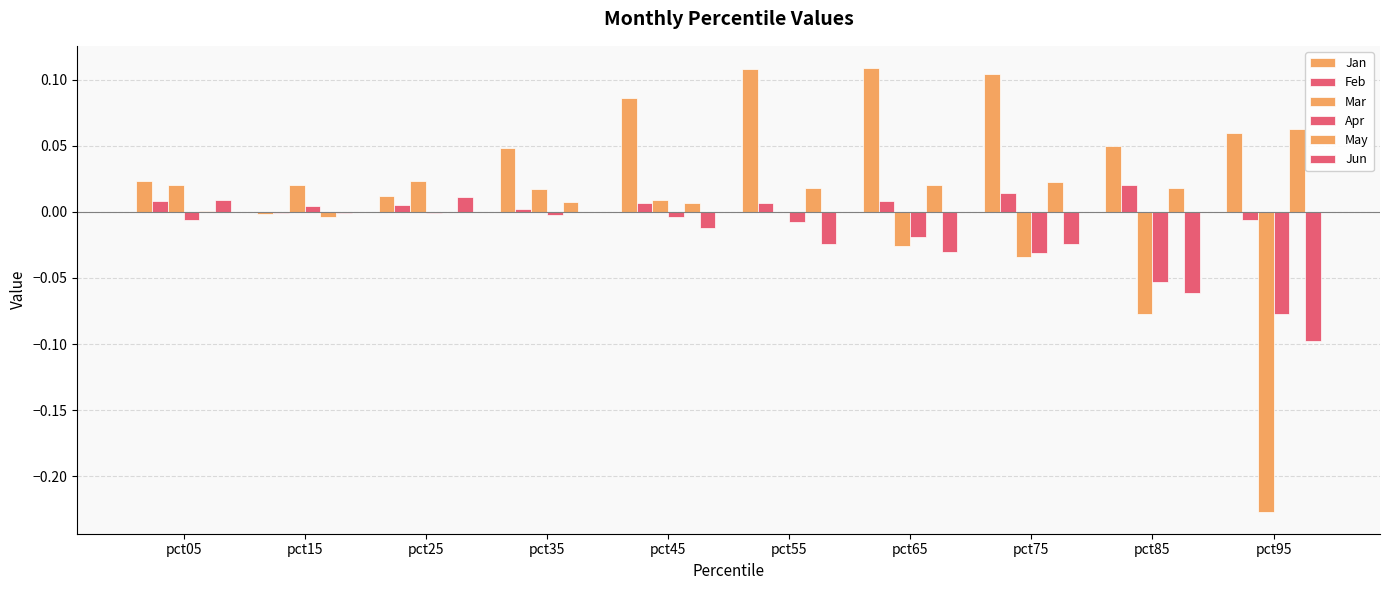

What is the difference between the highest and lowest values at pct65?

0.1